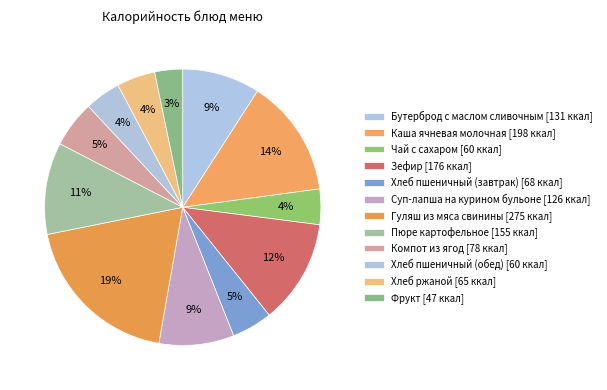

What percentage is the Пюре картофельное slice, to the nearest percent?

11%